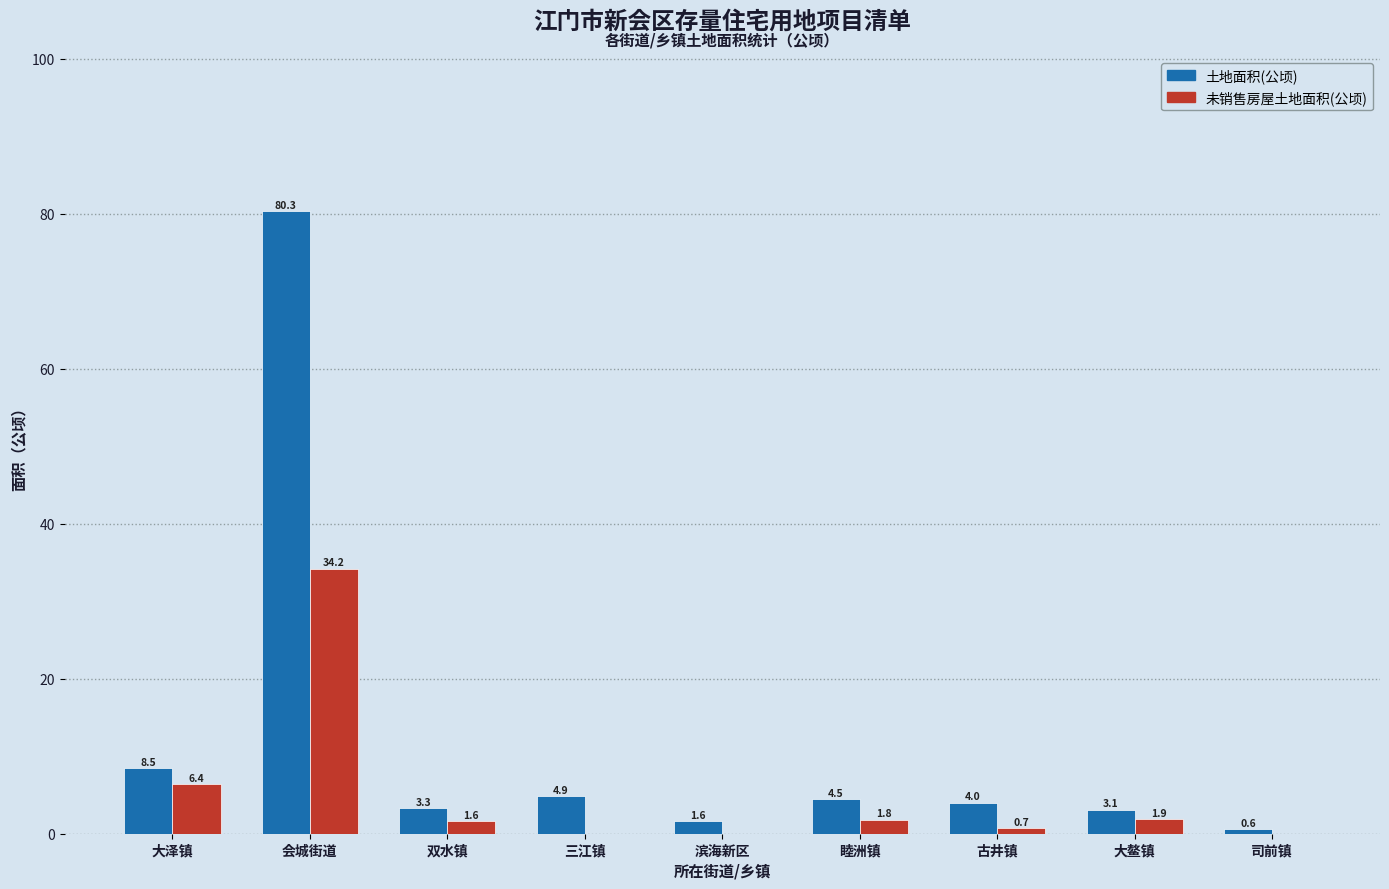

What is the highest value of the 未销售房屋土地面积(公顷) series?

34.2